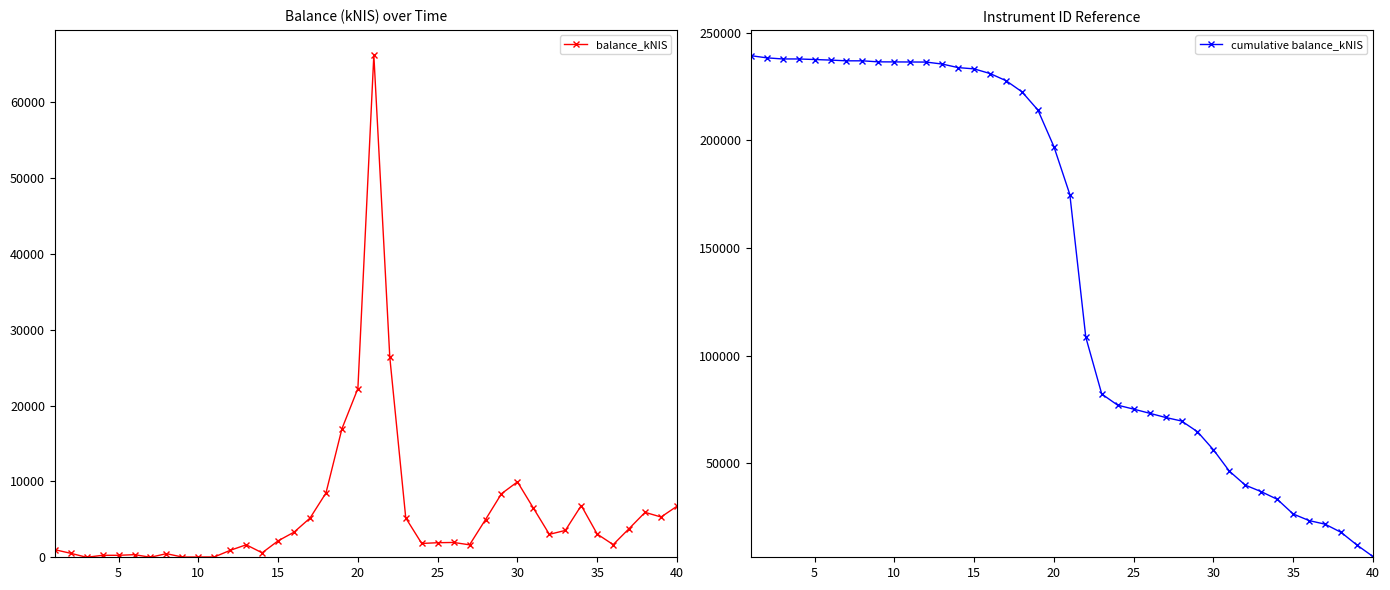

True or false: cumulative balance_kNIS has more than 1 interior local peaks.

False